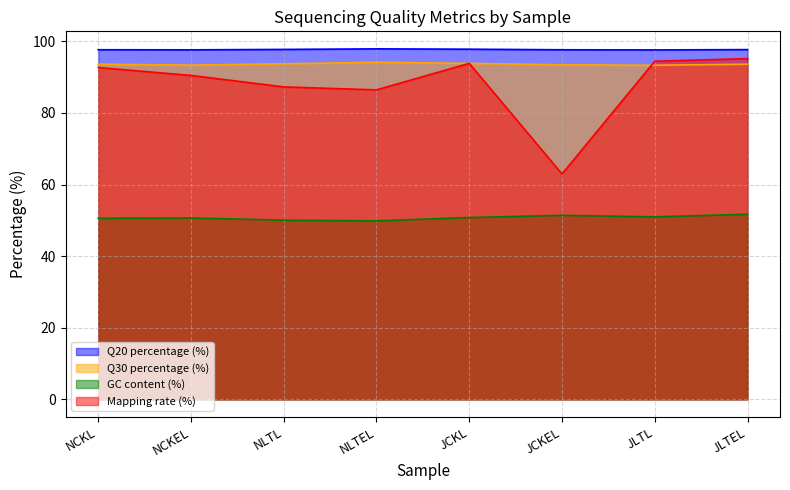

How many categories are shown in the chart?

8